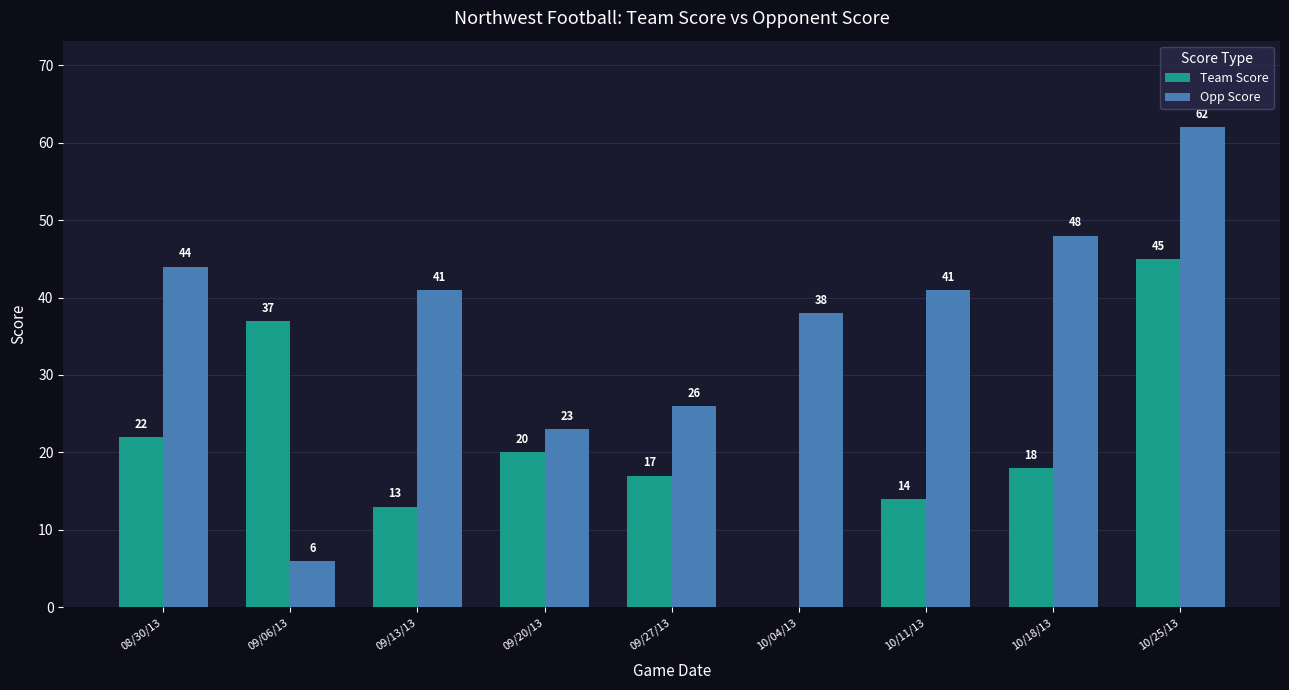

Which series changed the most between 08/30/13 and 10/11/13?

Team Score